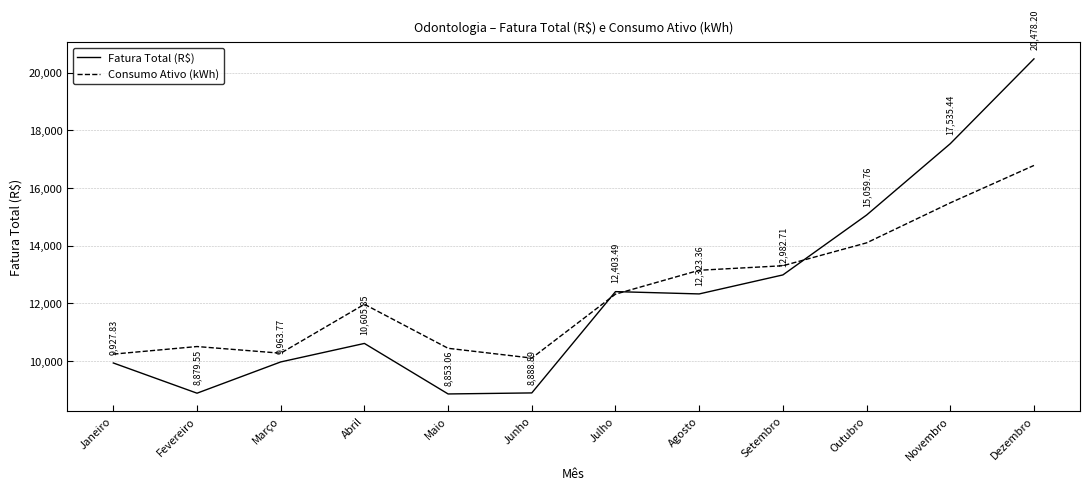

Which category has the highest value in the Fatura Total (R$) series?

Dezembro